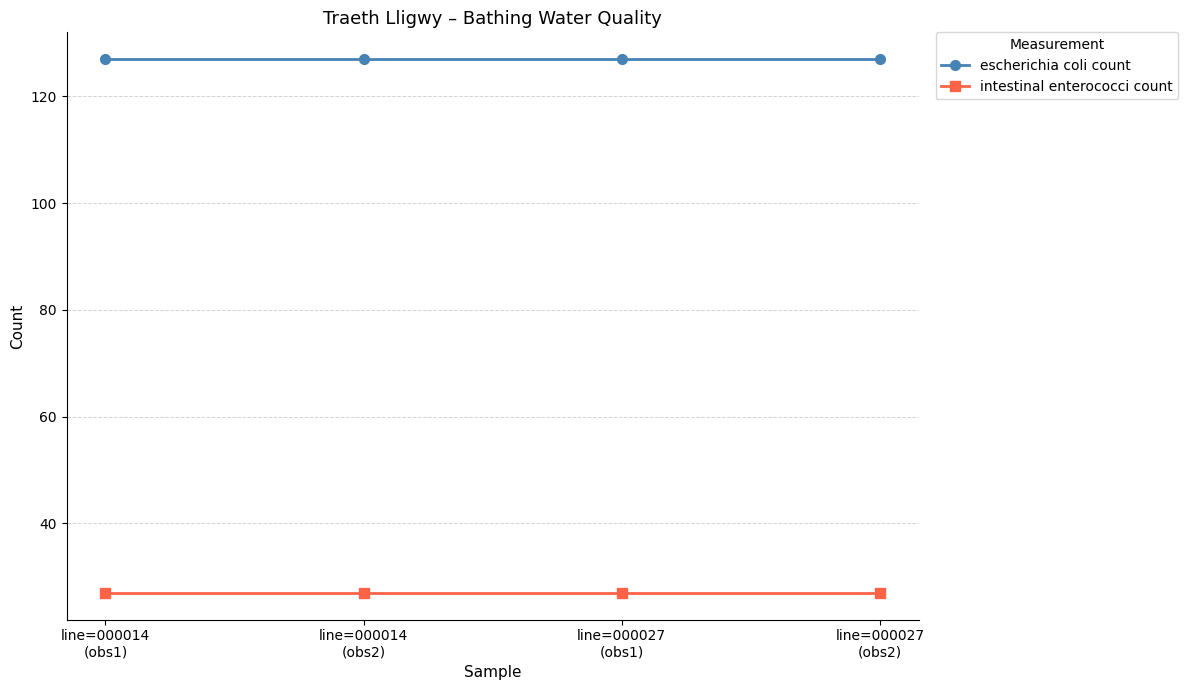

What is the difference between the highest and lowest values at line=000027
(obs2)?

100